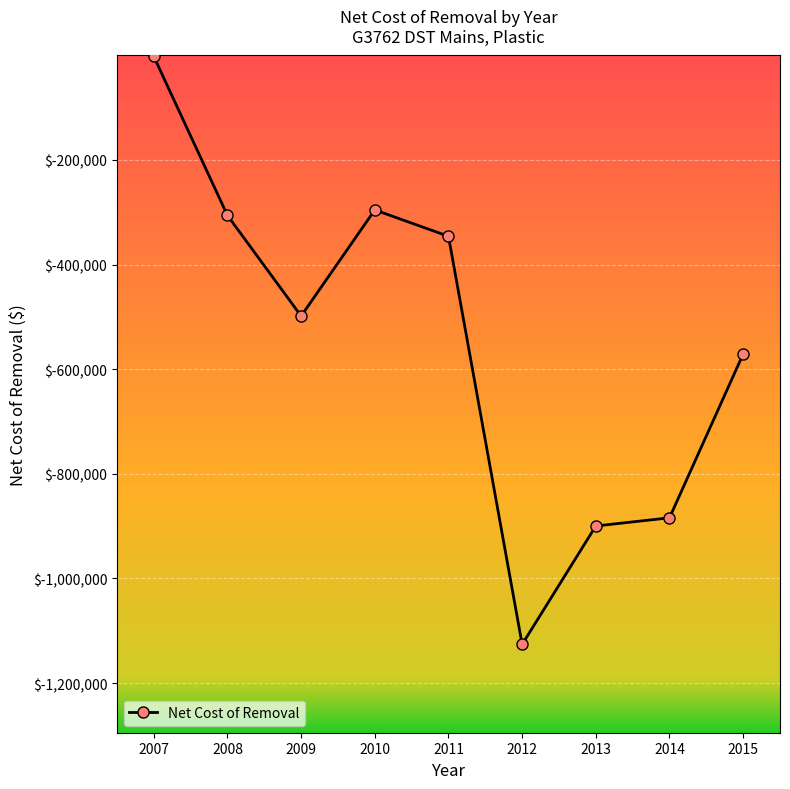

Rank the categories by value from lowest to highest.

2012, 2013, 2014, 2015, 2009, 2011, 2008, 2010, 2007